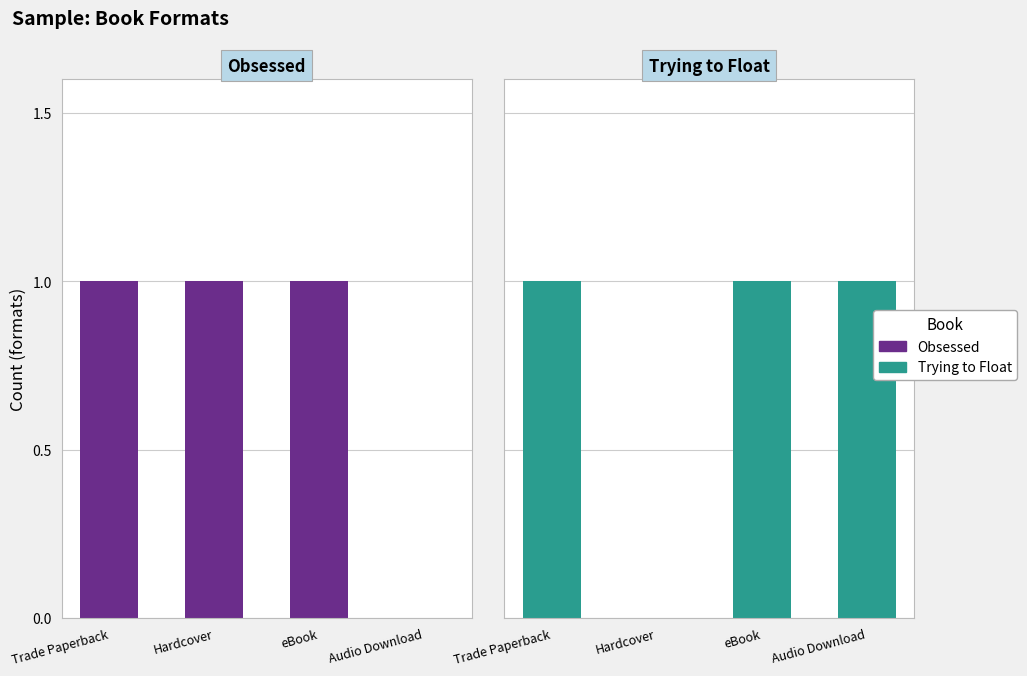

Which series changed the most between eBook and Audio Download?

Obsessed